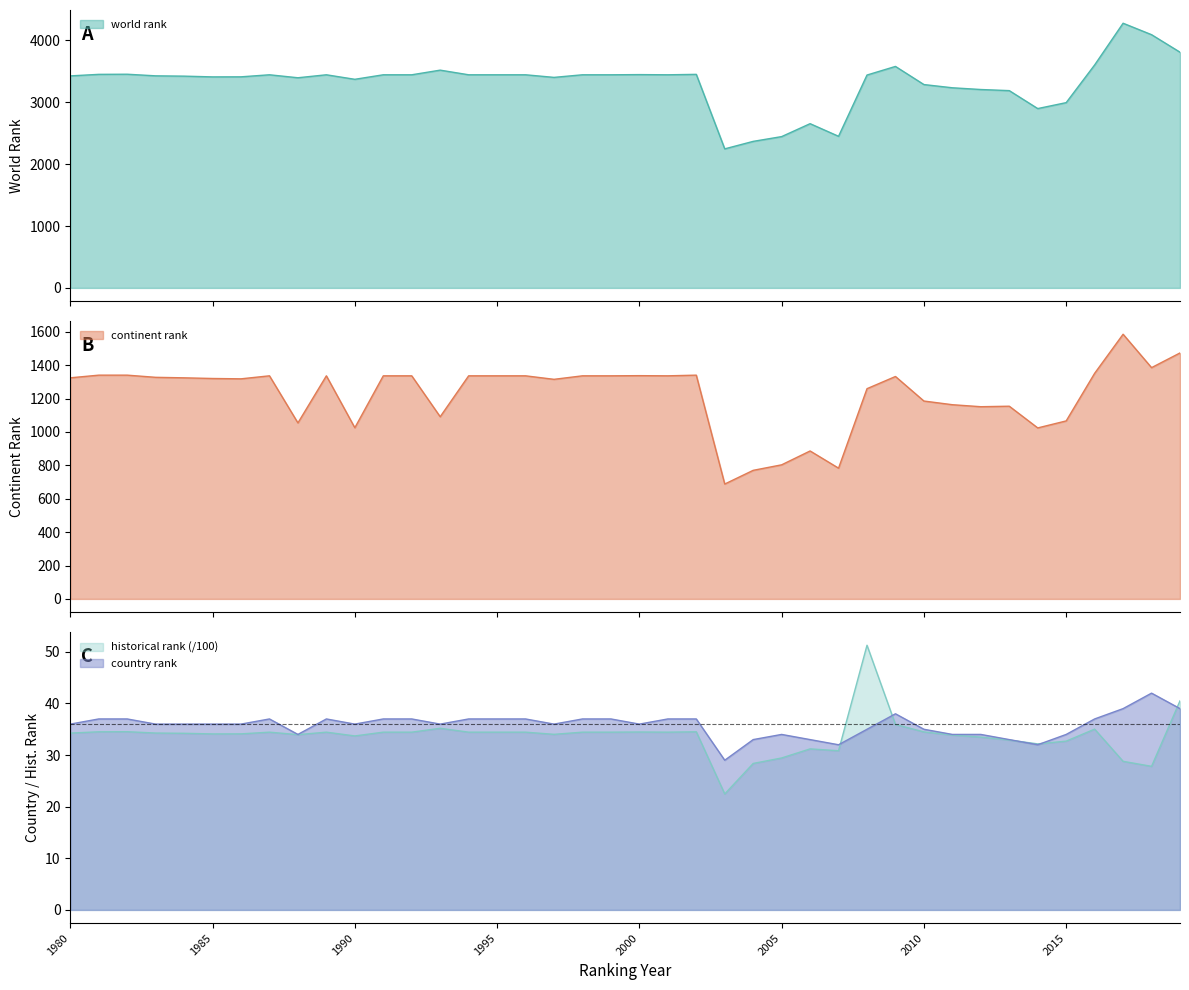

What is the difference between the maximum and minimum values in the continent rank series?

897